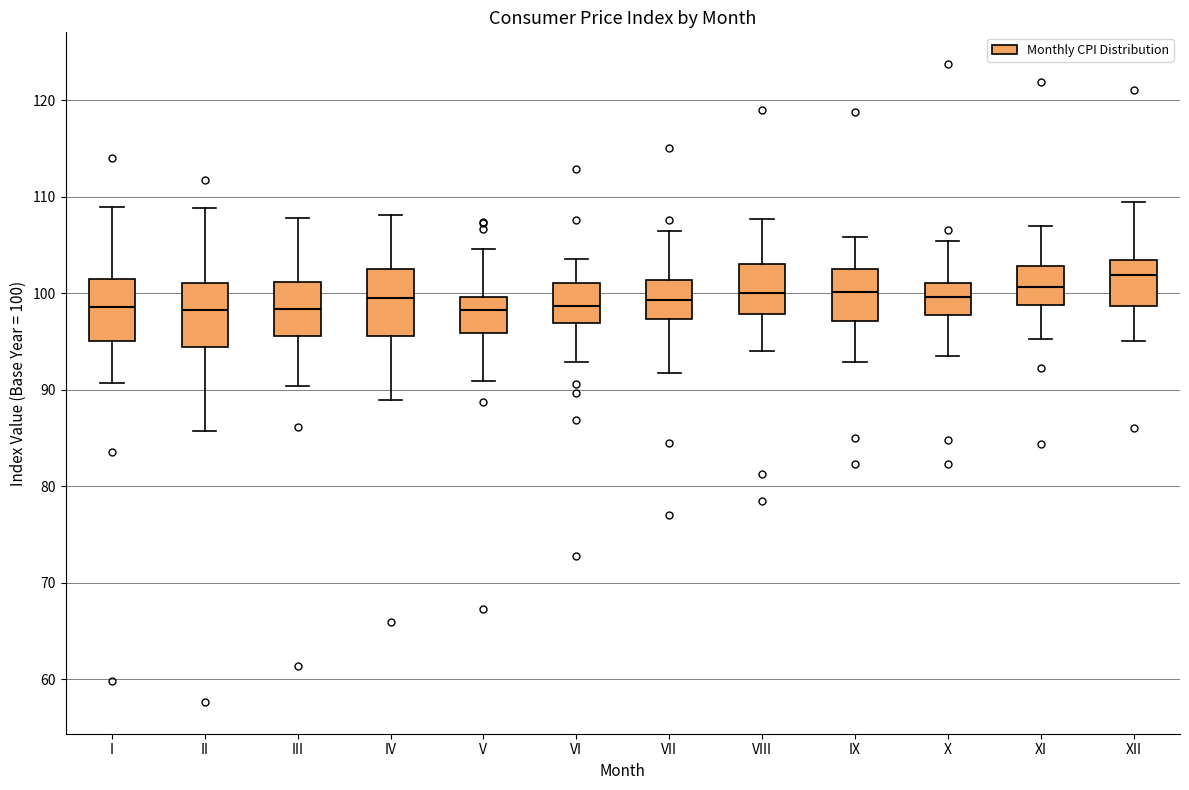

Where does the lower whisker of the box for IX end on the y-axis? The values are not printed on the chart, so give them approximately, as read against the axis.

93